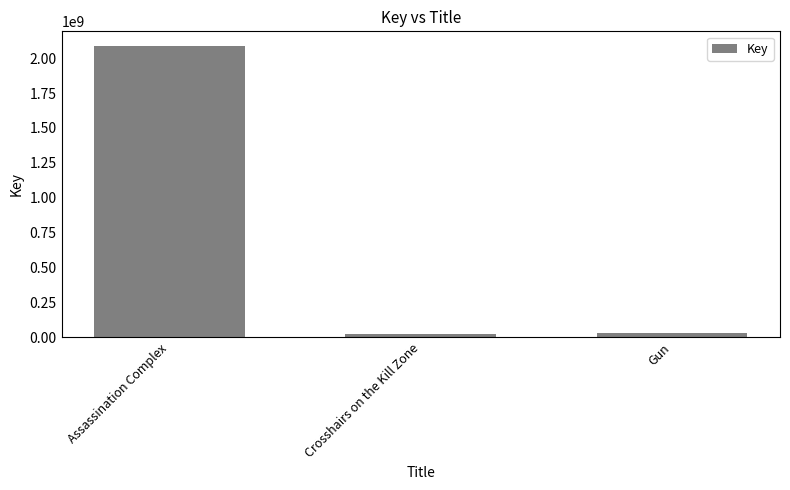

What is the average value?

712230306